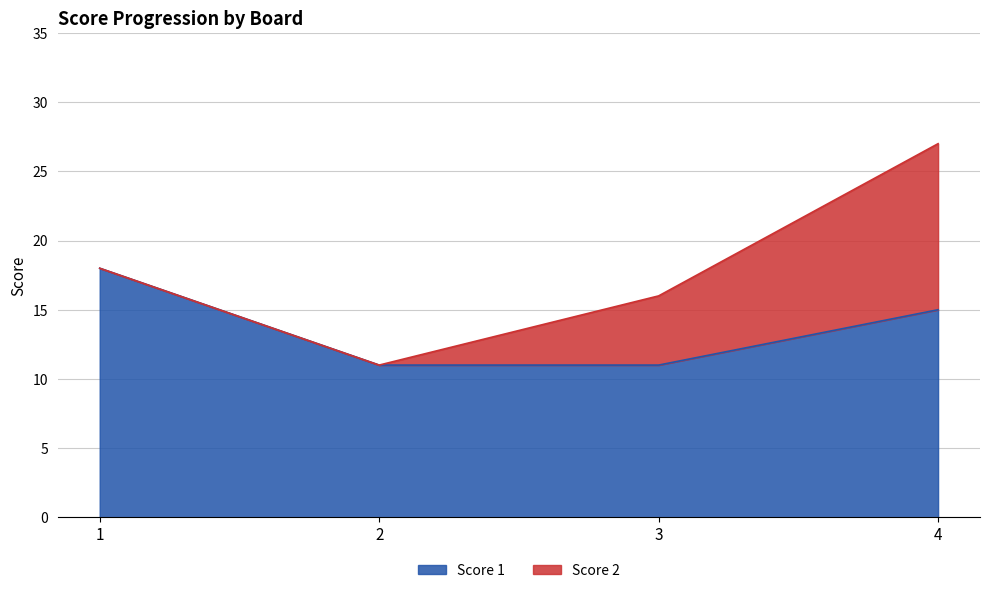

What is the total value across all series at 3?

16